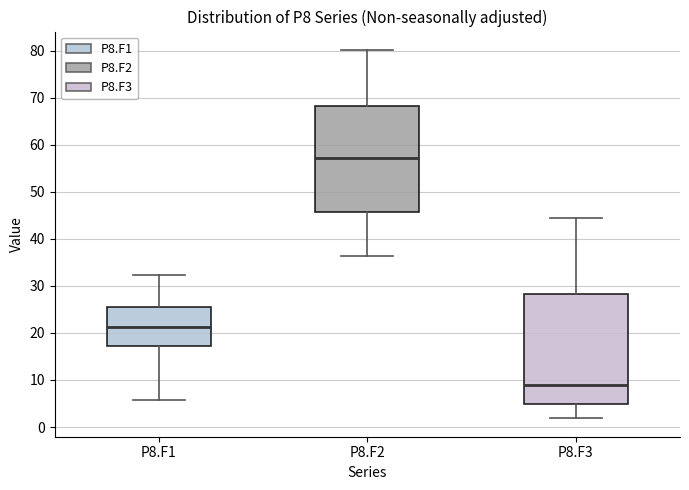

Reading left to right, read every box against the y-axis: the position of its median line, the range the box covers, and the ends of its whiskers. The values are not printed on the chart, so give them approximately, as read against the axis.

P8.F1: median 21, box 17 to 26, whiskers 6 to 32
P8.F2: median 57, box 46 to 68, whiskers 36 to 80
P8.F3: median 9, box 5 to 28, whiskers 2 to 44